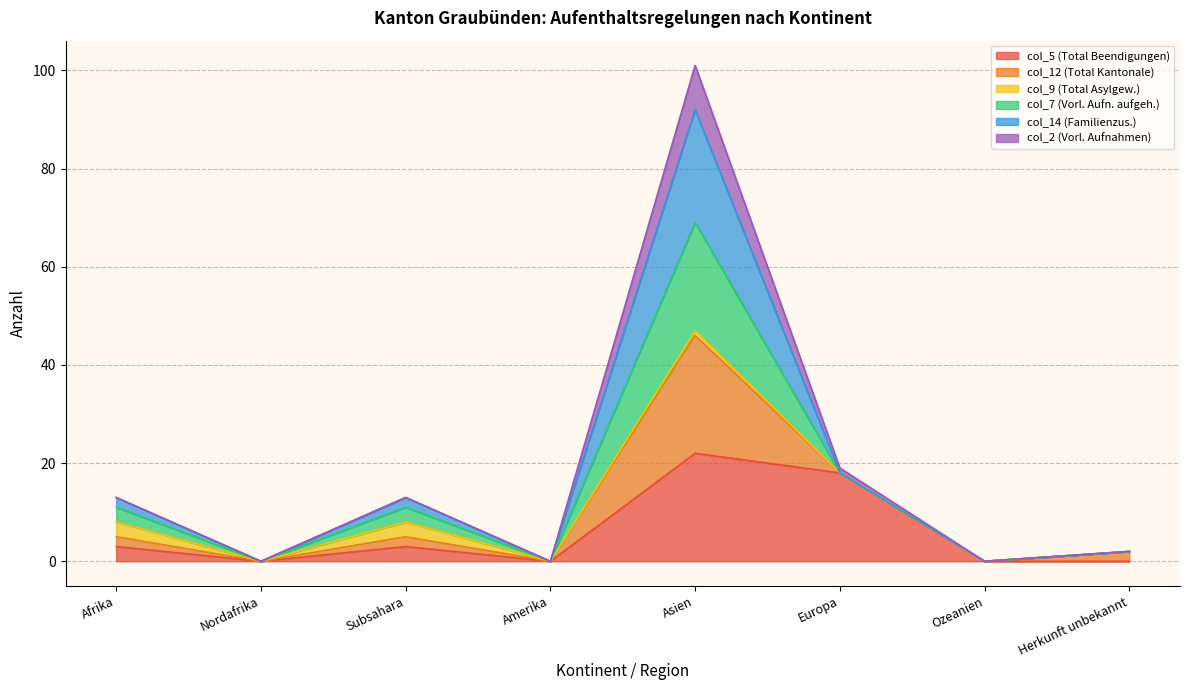

What is the spread (max minus min) of values at Herkunft unbekannt?

2